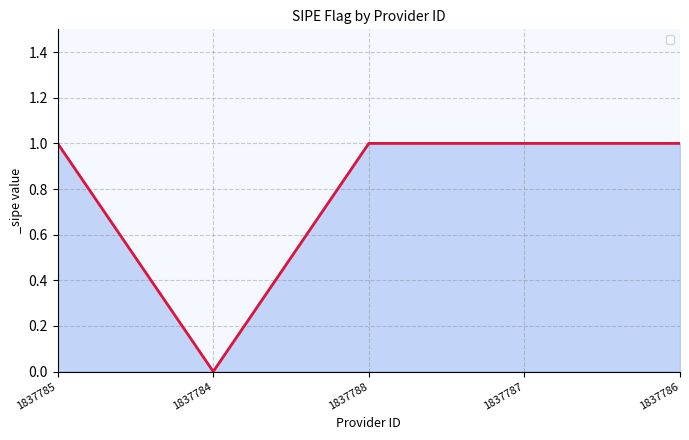

At which label is the value closest to 0?

1837784